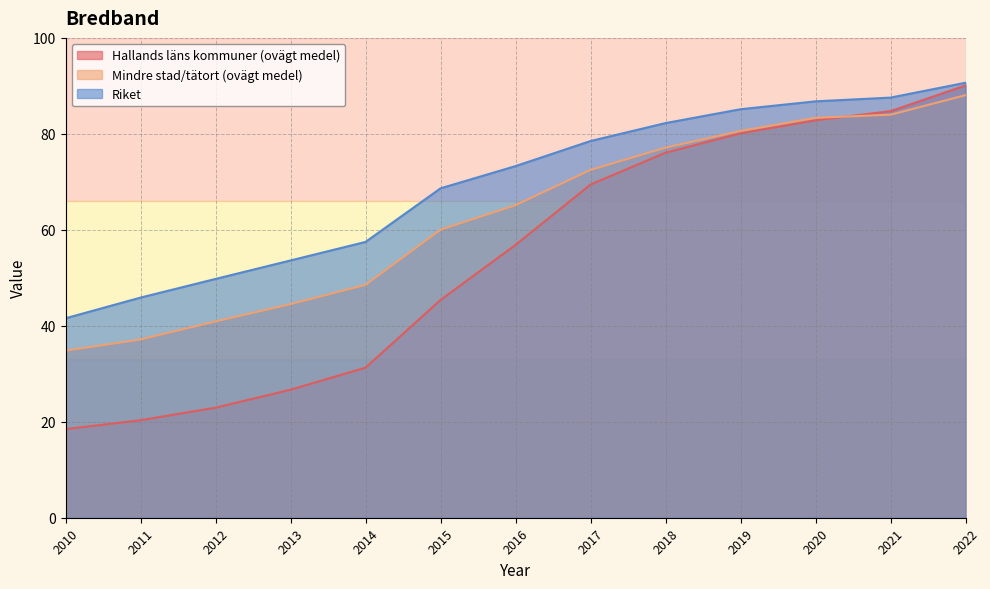

Which series changed the most between 2015 and 2017?

Hallands läns kommuner (ovägt medel)